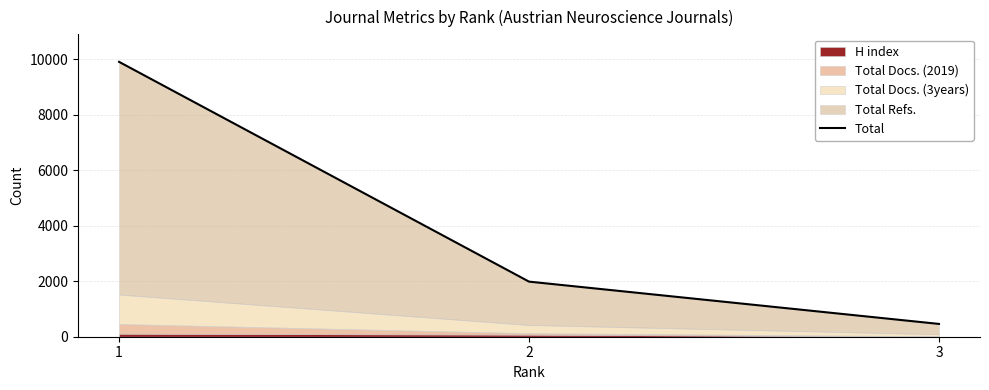

What is the smallest value displayed?

461